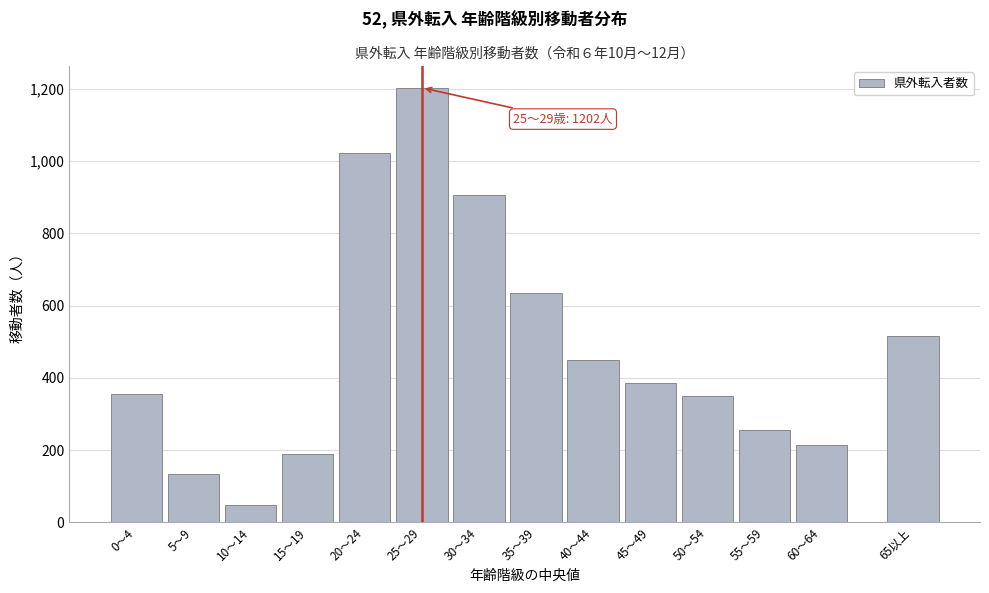

Reading left to right, extract all data points from this chart.

0～4=356.3	5～9=135.0	10～14=49.5	15～19=188.5	20～24=1022.2	25～29=1202.2	30～34=906.4	35～39=634.6	40～44=449.6	45～49=386.8	50～54=350.2	55～59=255.0	60～64=215.2	65以上=516.3